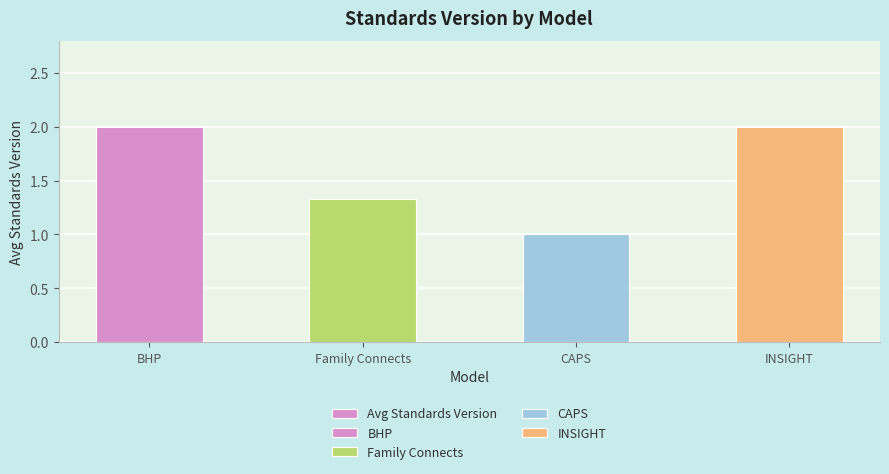

What position from the right is CAPS?

2